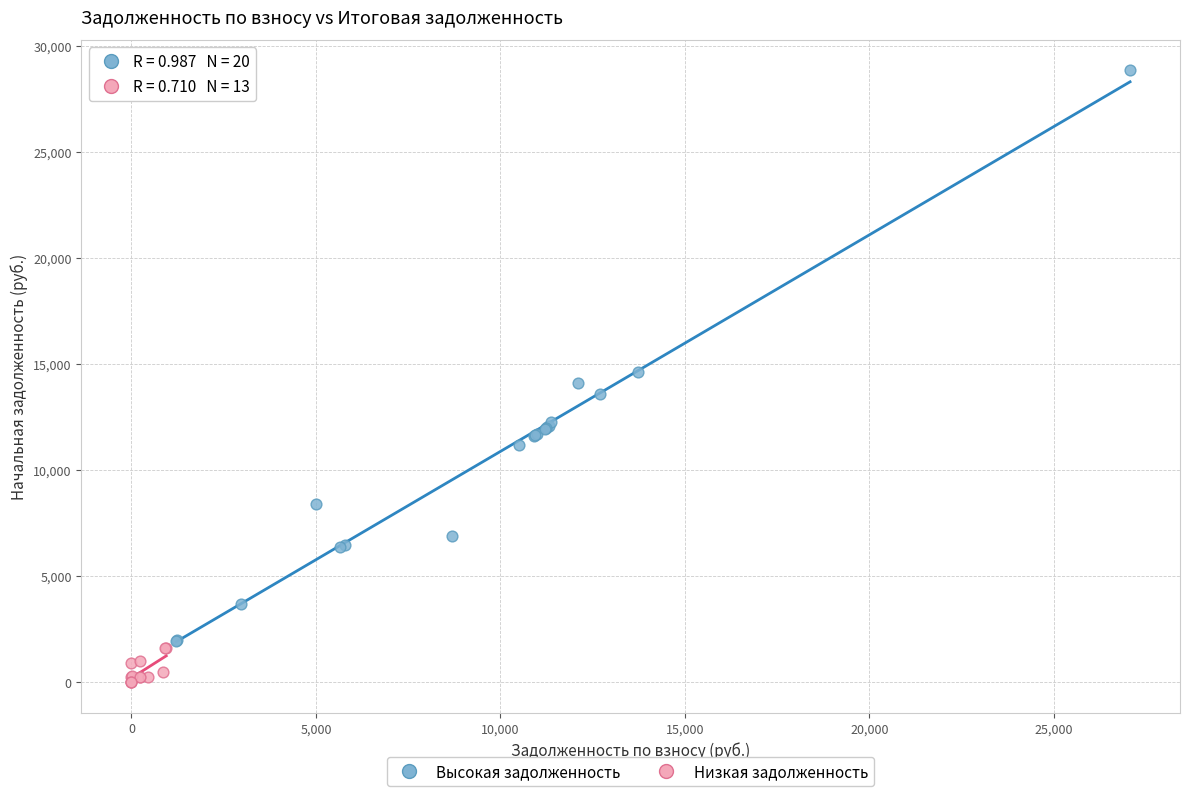

Which series reaches the minimum Y coordinate?

Низкая задолженность